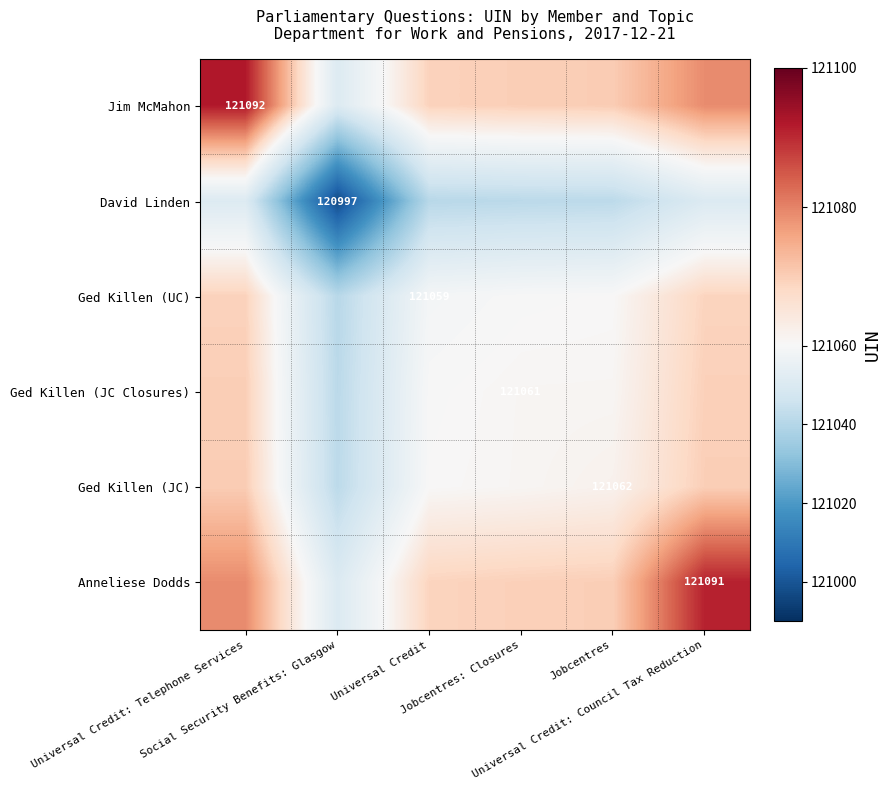

List the labels in order of David Linden value, largest first.

Universal Credit: Telephone Services, Universal Credit: Council Tax Reduction, Jobcentres, Jobcentres: Closures, Universal Credit, Social Security Benefits: Glasgow